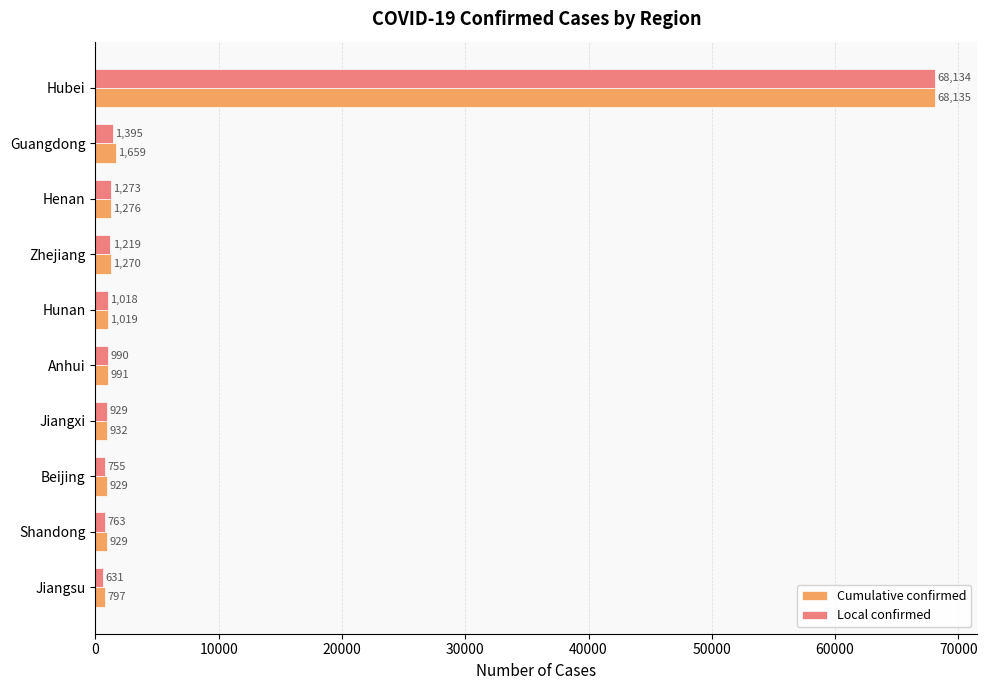

Rank the series by their average value, from lowest to highest.

Local confirmed, Cumulative confirmed